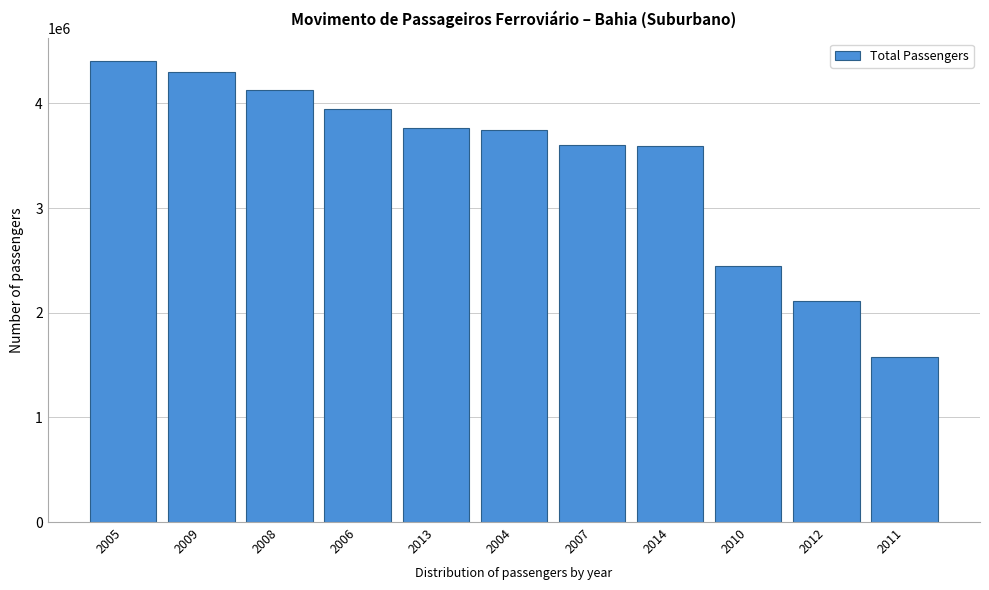

What is the maximum value shown in the chart?

4401582